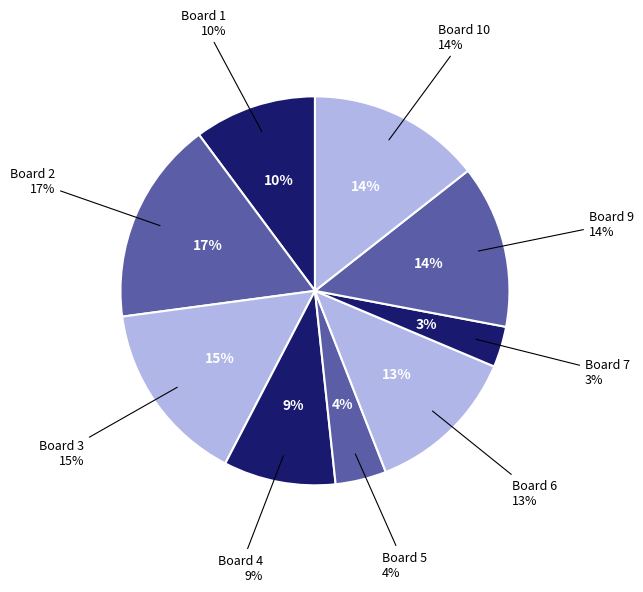

True or false: Board 8 accounts for 0% of the total.

True